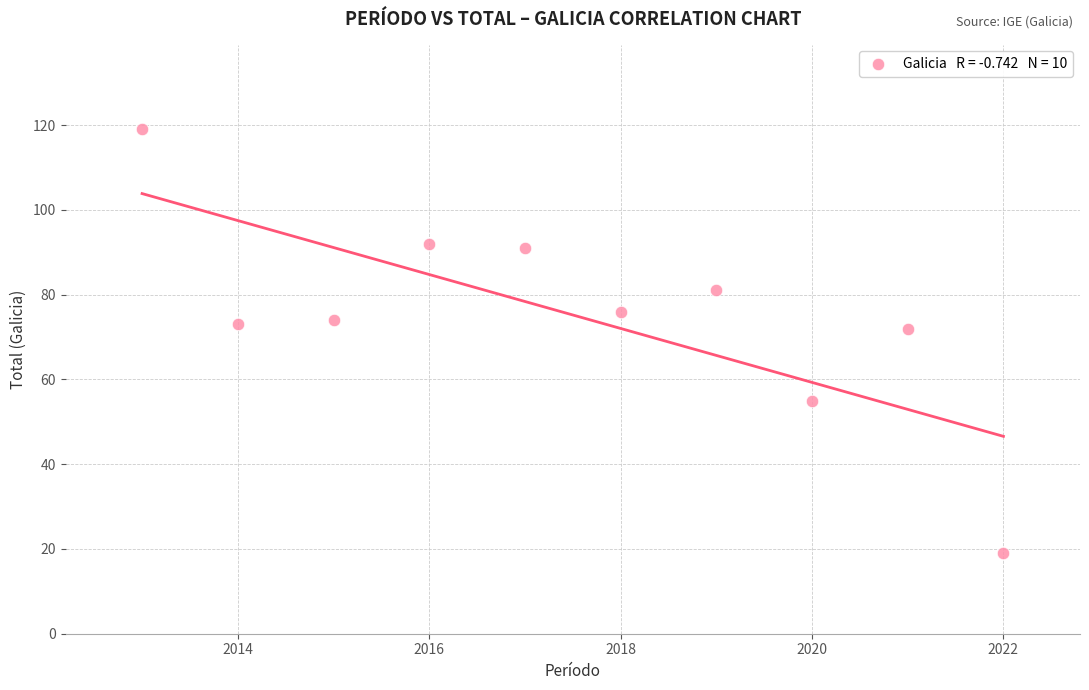

What is the range of Y values (max minus min)?

100